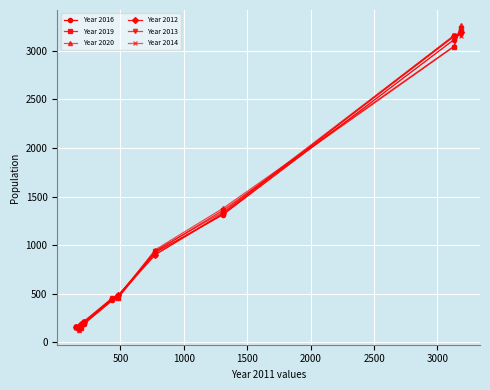

What is the greatest value displayed?

3262